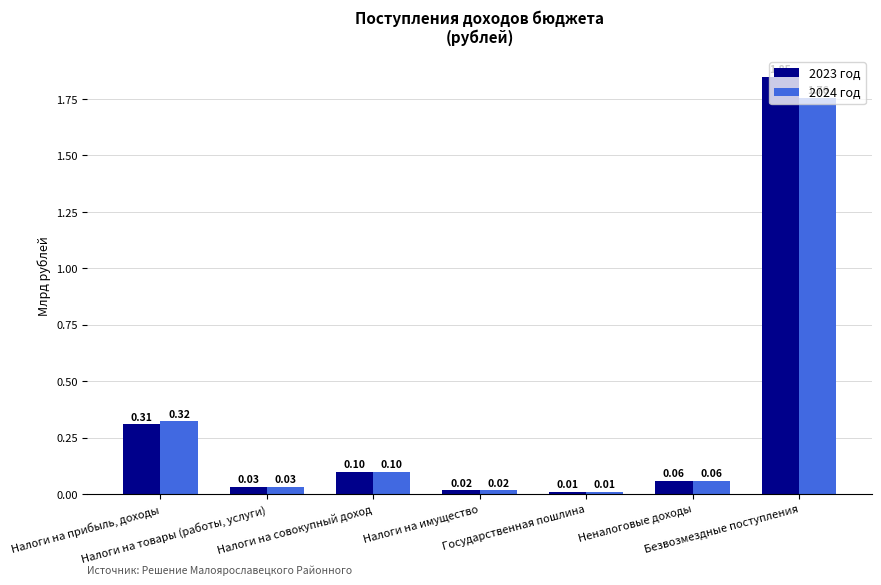

What is the sum of all 2024 год values?

2.3